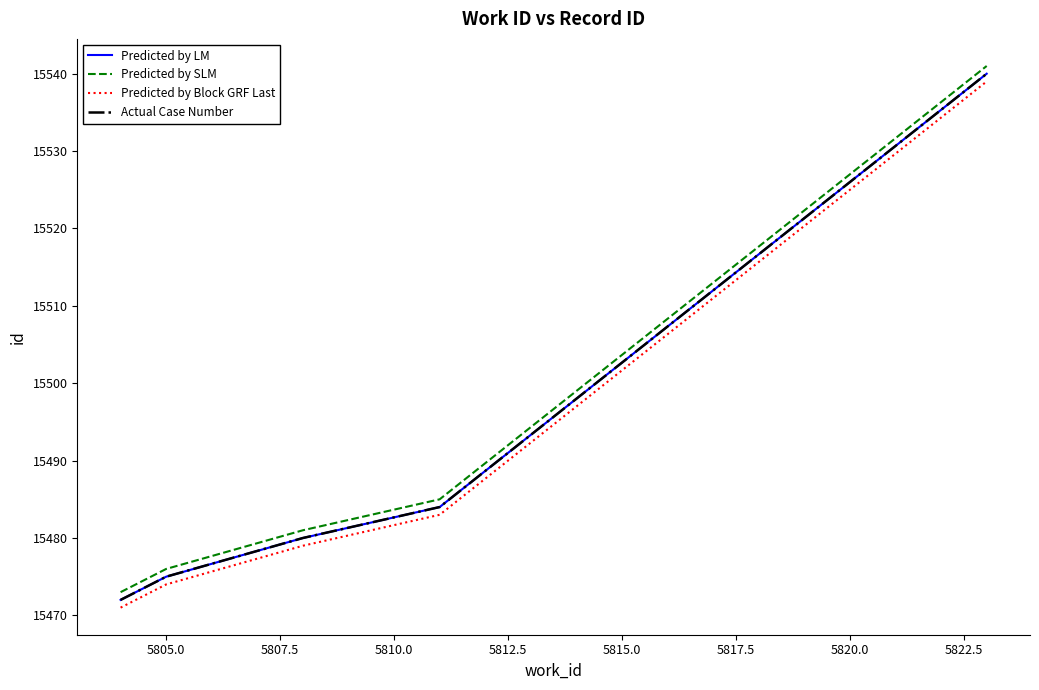

What is the minimum value for Actual Case Number?

15472